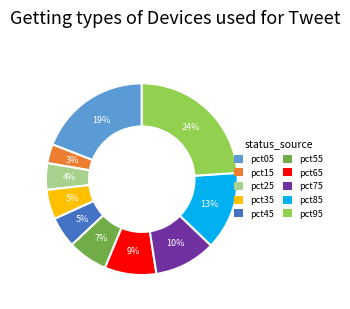

How many segments does this pie chart have?

10